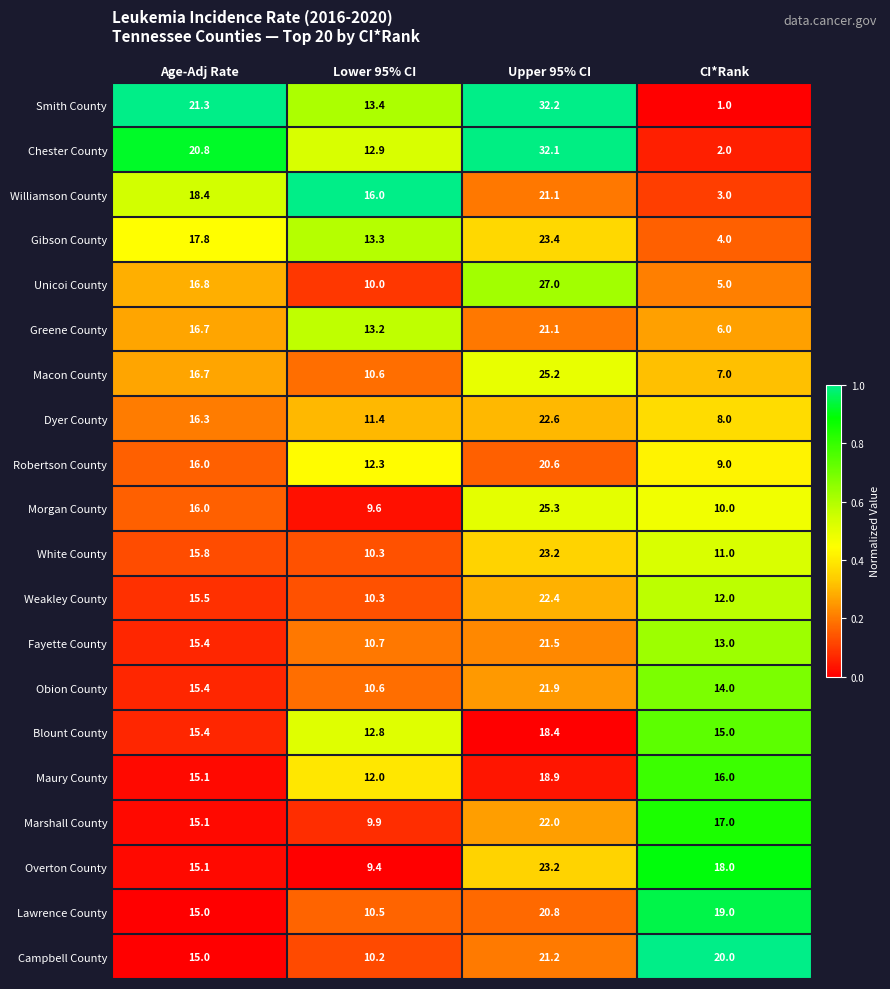

What is the difference between the maximum and minimum values in the Greene County series?

15.1